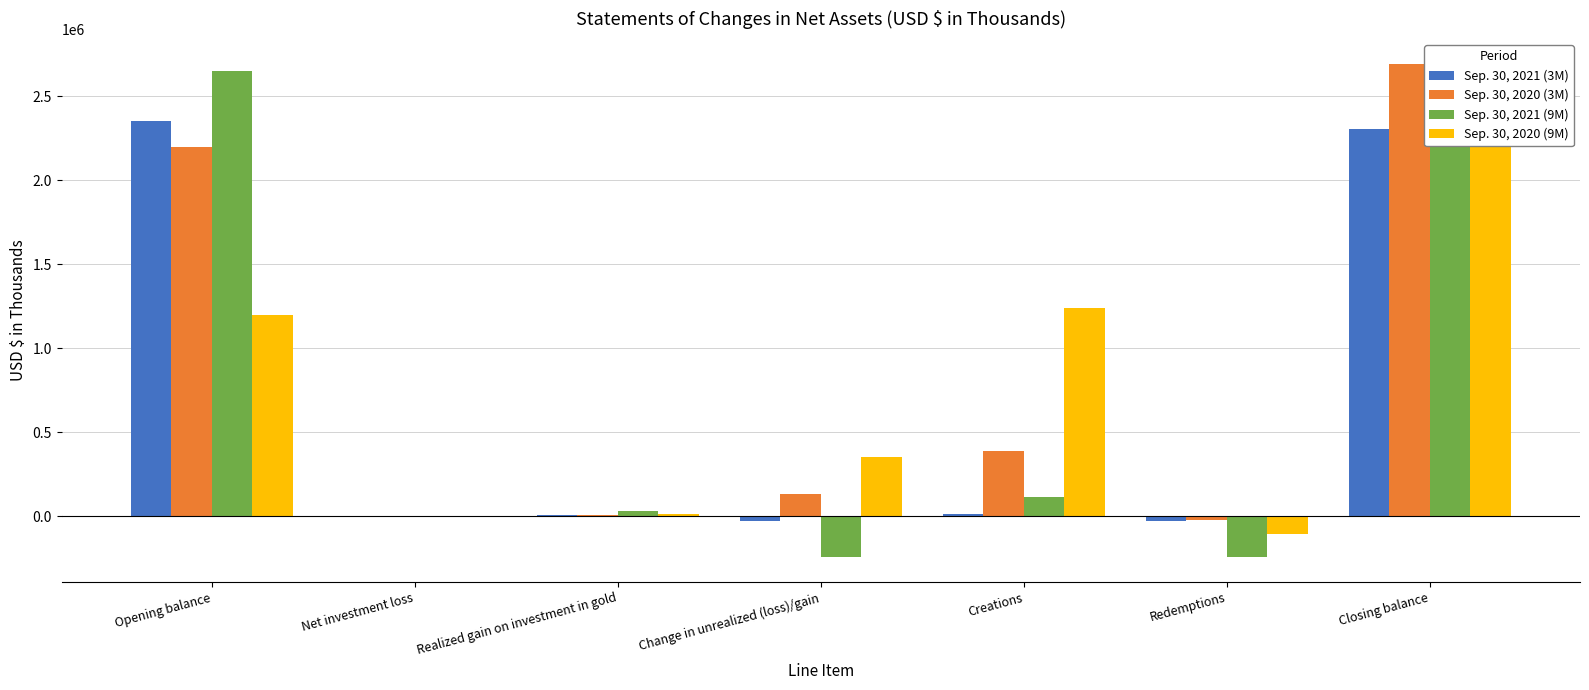

Which series has the largest total across all categories?

Sep. 30, 2020 (3M)